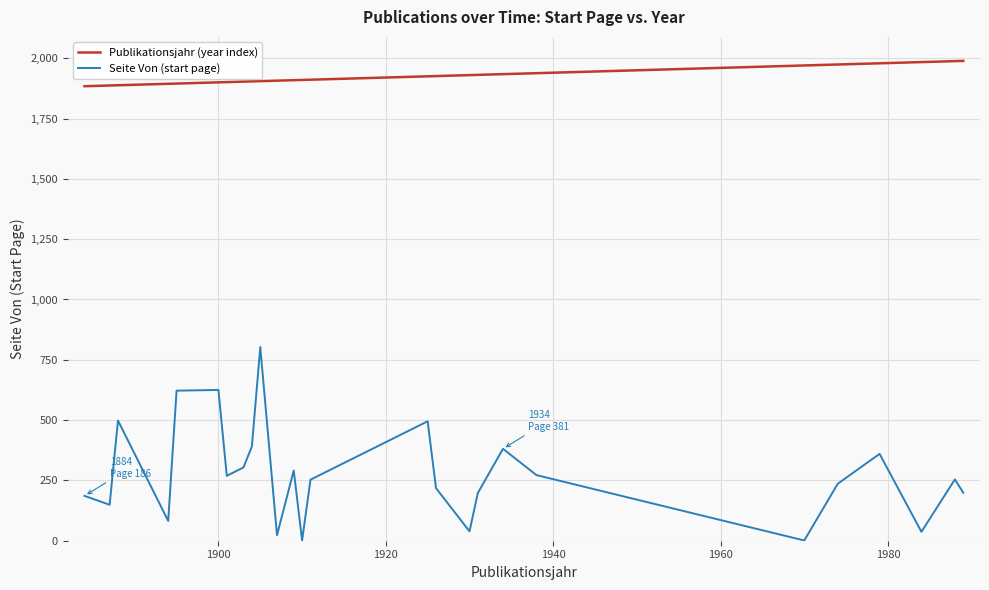

What are all the series names shown in the legend?

Publikationsjahr (year index), Seite Von (start page)